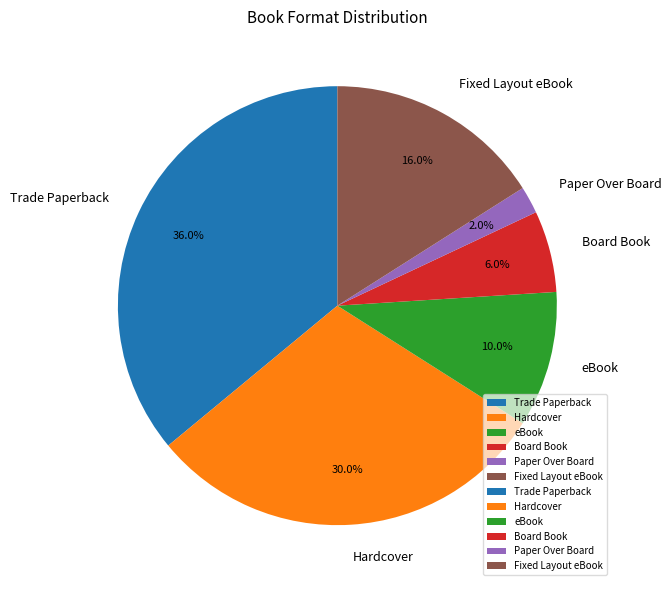

Which has a higher value, Fixed Layout eBook or Board Book?

Fixed Layout eBook